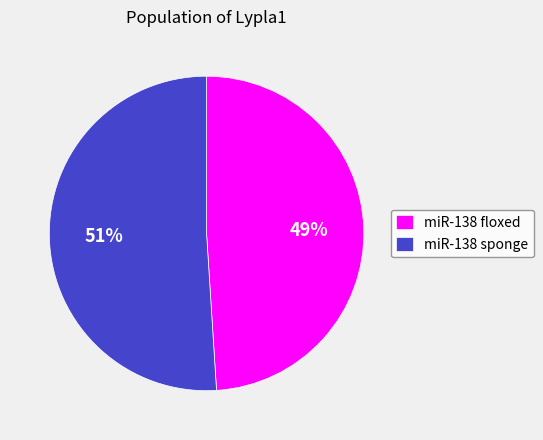

True or false: miR-138 floxed accounts for 42% of the total.

False